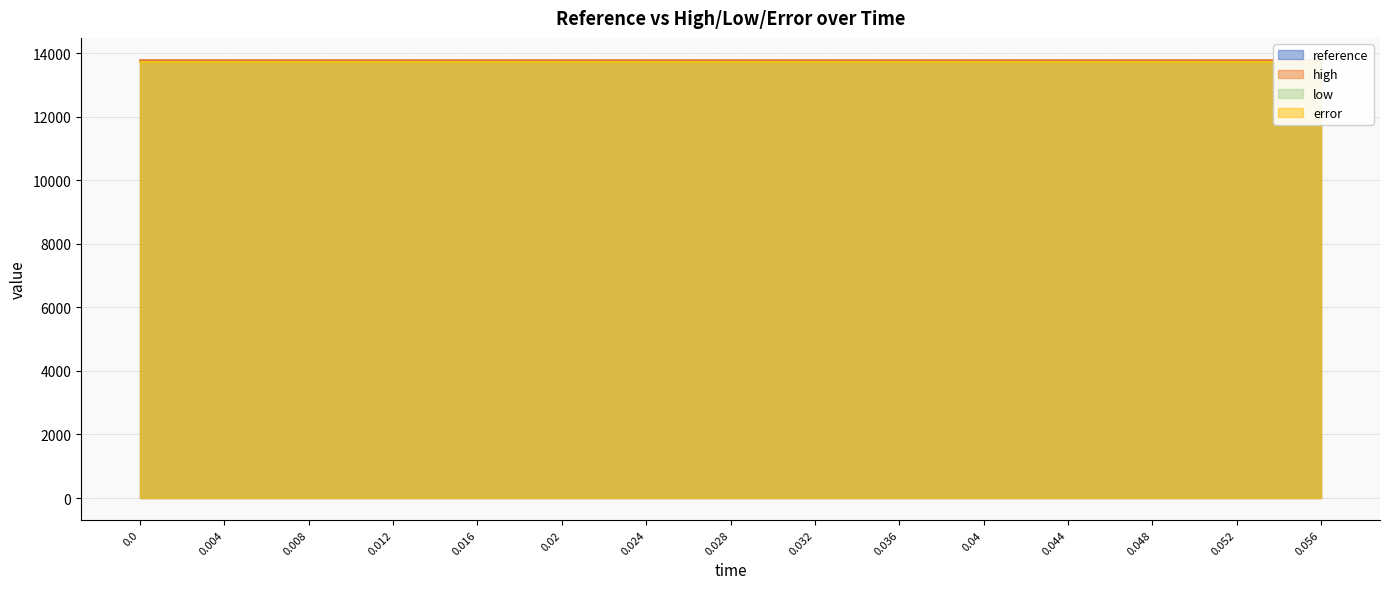

Reading left to right, transcribe all the data shown in this chart.

reference: 0.0=13746.4	0.004=13746.4	0.008=13746.4	0.012=13746.4	0.016=13746.4	0.02=13746.4	0.024=13746.4	0.028=13746.4	0.032=13746.4	0.036=13746.4	0.04=13746.4	0.044=13746.4	0.048=13746.4	0.052=13746.4	0.056=13746.4
high: 0.0=13787.7	0.004=13787.7	0.008=13787.7	0.012=13787.7	0.016=13787.7	0.02=13787.7	0.024=13787.7	0.028=13787.7	0.032=13787.7	0.036=13787.7	0.04=13787.7	0.044=13787.7	0.048=13787.7	0.052=13787.7	0.056=13787.7
low: 0.0=13705.2	0.004=13705.2	0.008=13705.2	0.012=13705.2	0.016=13705.2	0.02=13705.2	0.024=13705.2	0.028=13705.2	0.032=13705.2	0.036=13705.2	0.04=13705.2	0.044=13705.2	0.048=13705.2	0.052=13705.2	0.056=13705.2
error: 0.0=13705.2	0.004=13705.2	0.008=13705.2	0.012=13705.2	0.016=13705.2	0.02=13705.2	0.024=13705.2	0.028=13705.2	0.032=13705.2	0.036=13705.2	0.04=13705.2	0.044=13705.2	0.048=13705.2	0.052=13705.2	0.056=13705.2